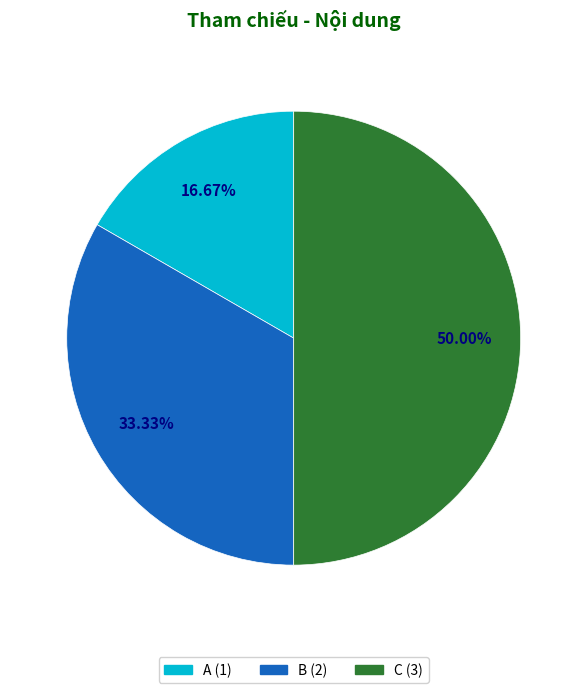

What is the ratio of the value at B to the value at C?

0.7